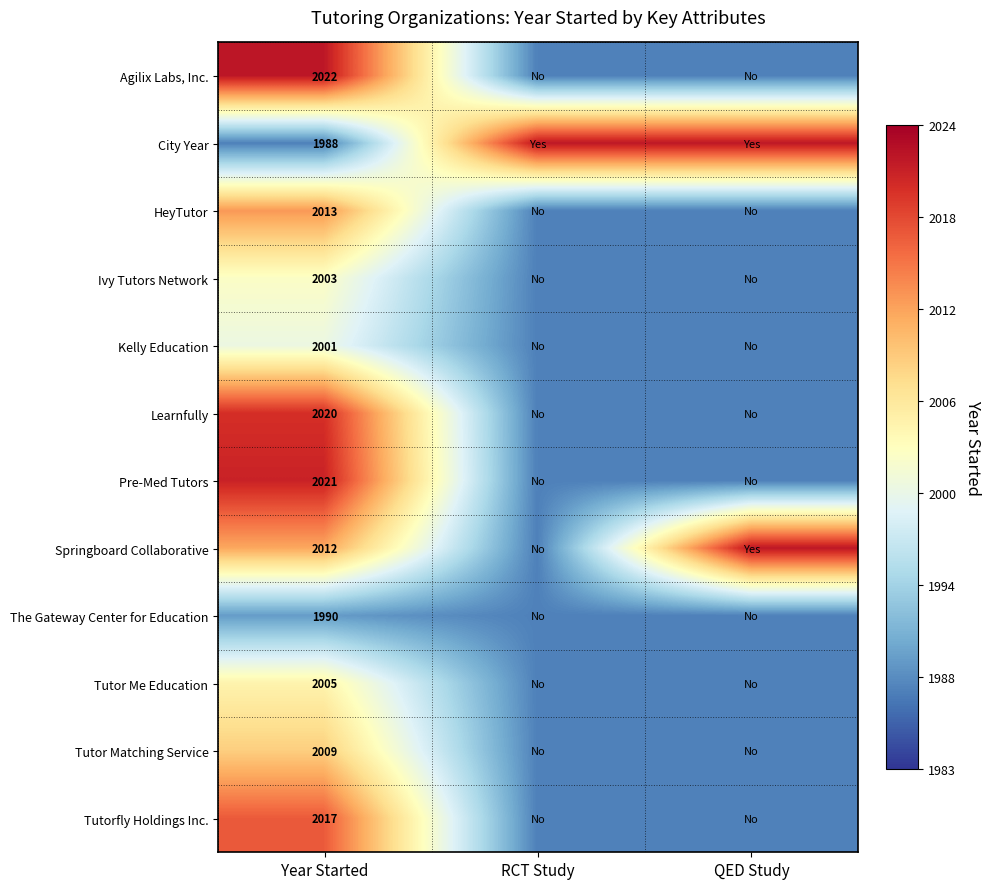

Which category has the lowest value across all series?

RCT Study